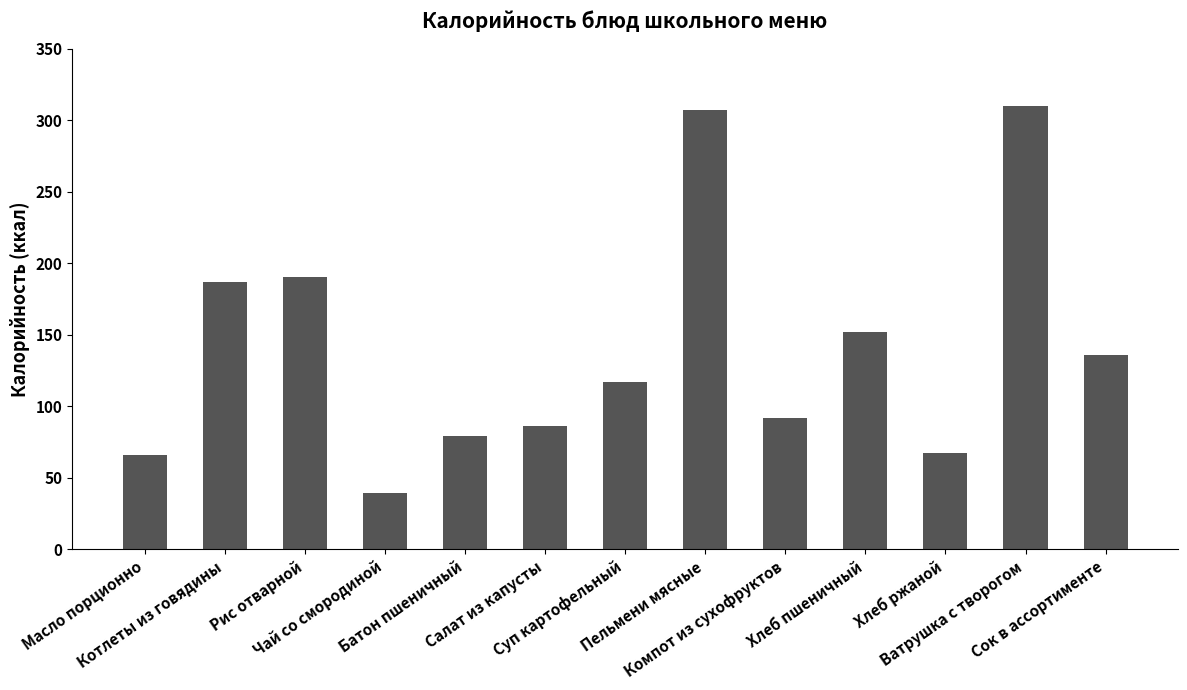

What is the smallest value displayed?

39